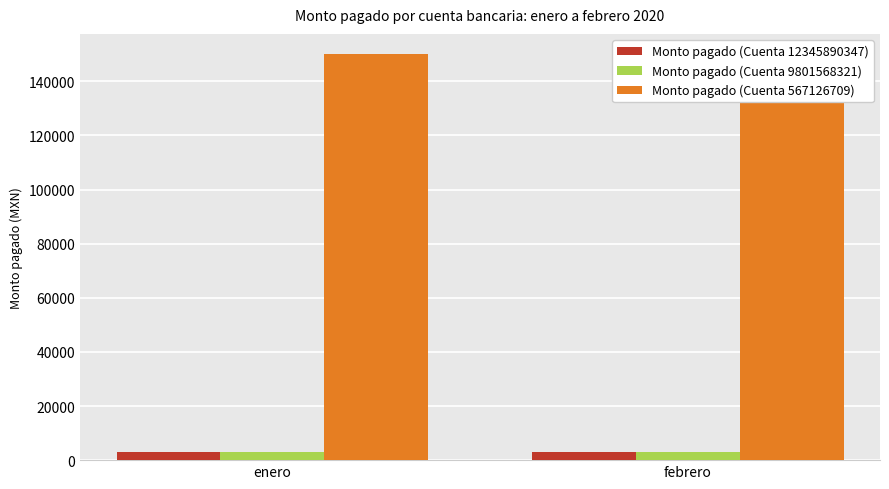

At febrero, list the series in order from smallest to largest.

Monto pagado (Cuenta 12345890347), Monto pagado (Cuenta 9801568321), Monto pagado (Cuenta 567126709)